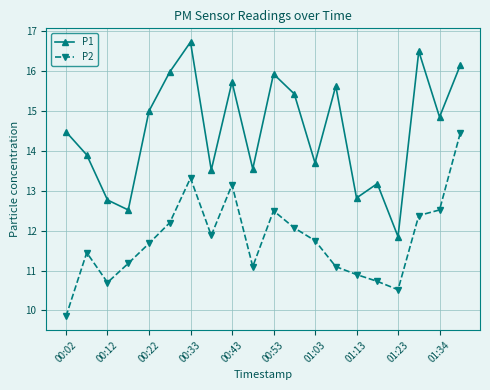

What is the maximum value for P1?

16.7